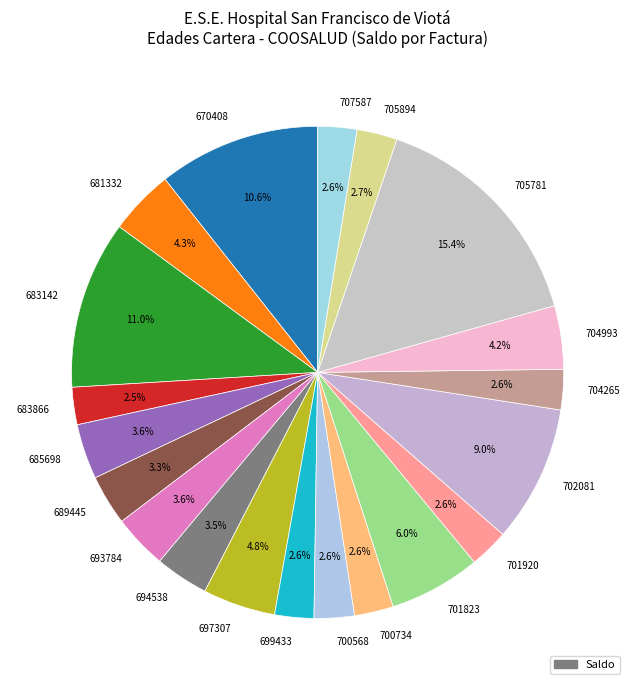

How many slices are in this pie chart?

20